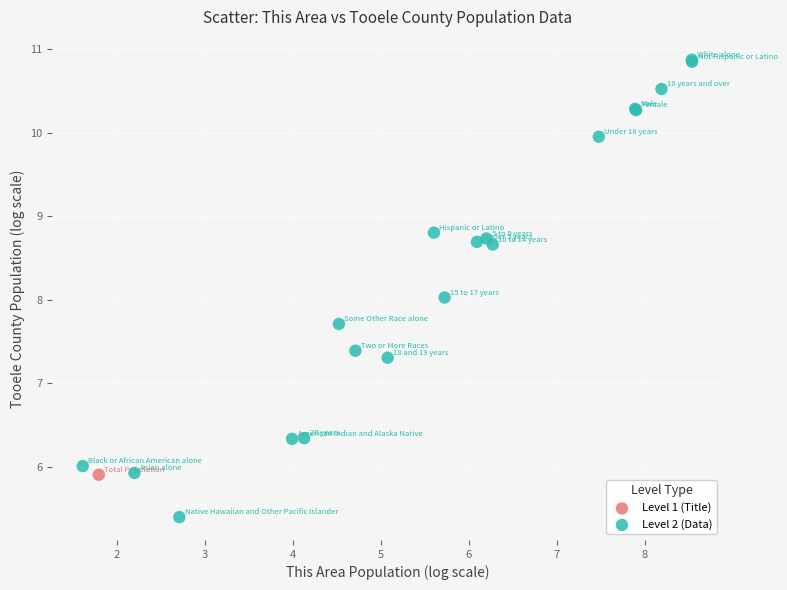

What are all the series names shown in the legend?

Level 1 (Title), Level 2 (Data)